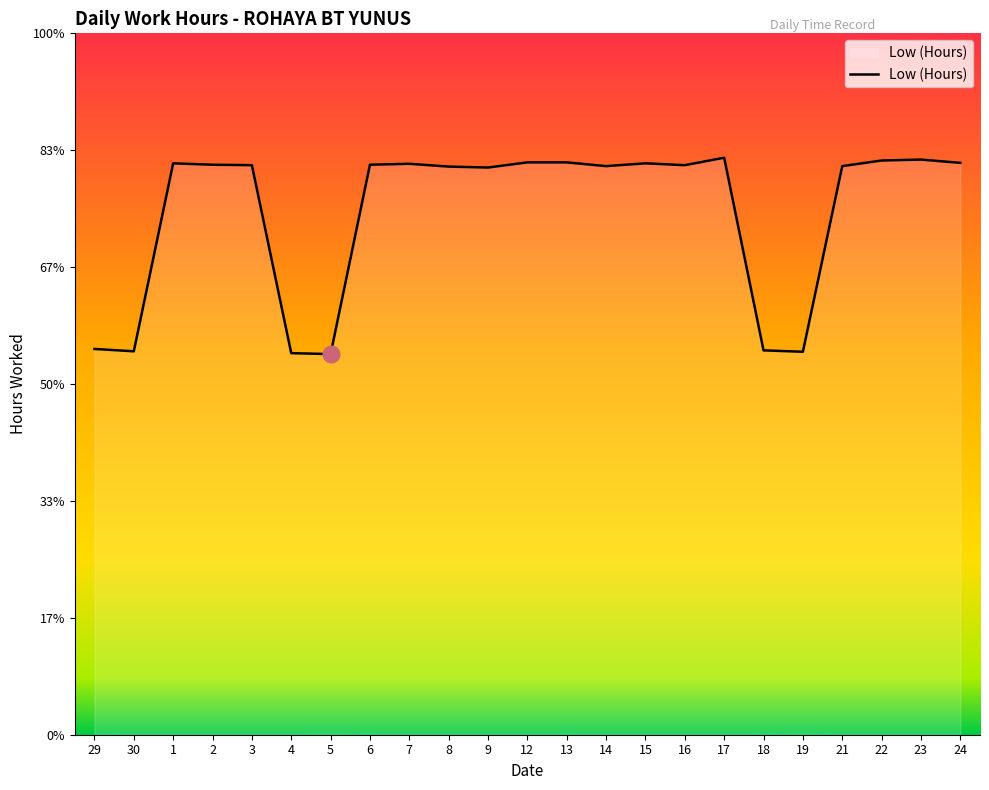

What is the label of the 13th point from the left?

13